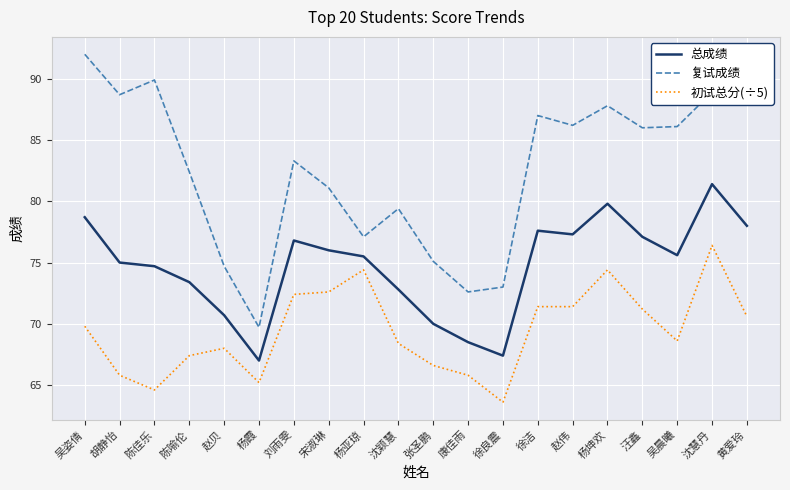

True or false: 初试总分(÷5) and 复试成绩 cross at least once.

False